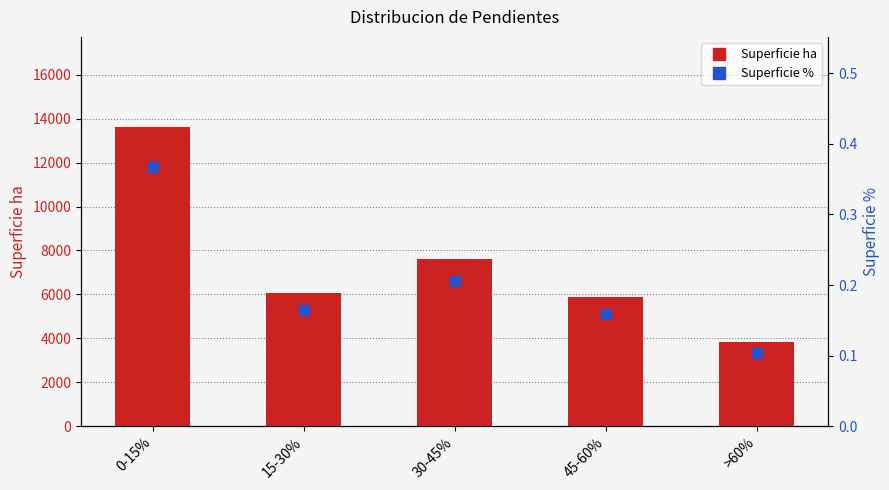

At how many categories does at least one series exceed 6168?

2